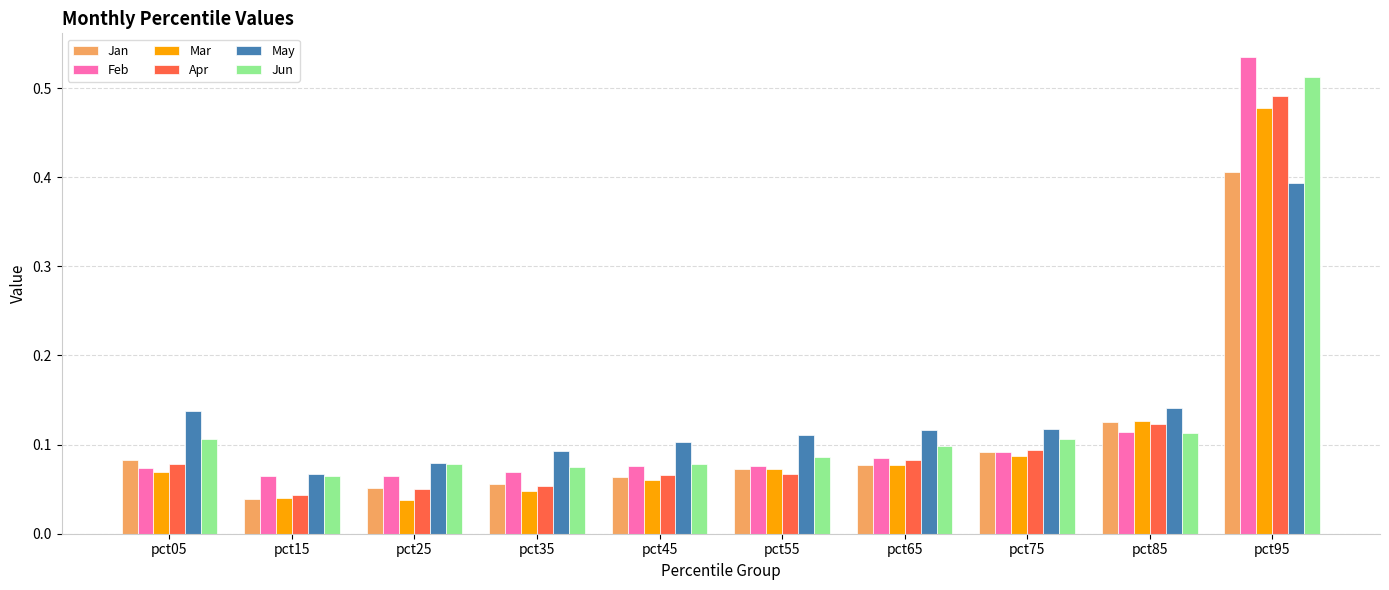

At which category is the sum across all series the highest?

pct95